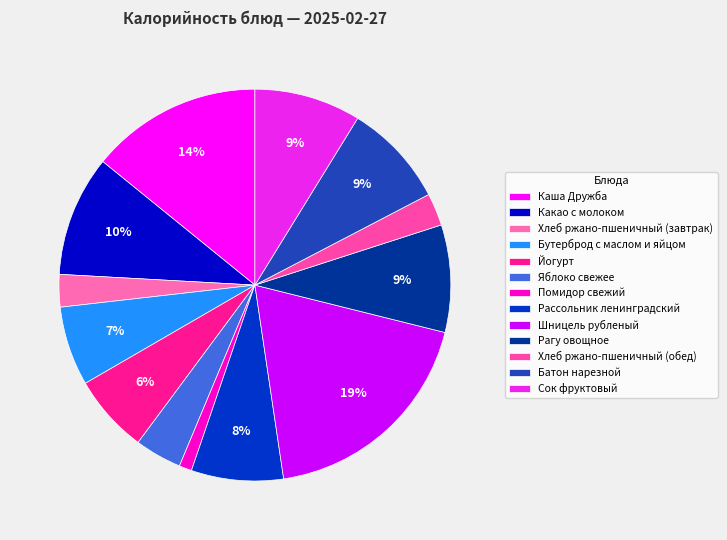

The Хлеб ржано-пшеничный (обед) slice represents 3% of the pie. True or false?

True